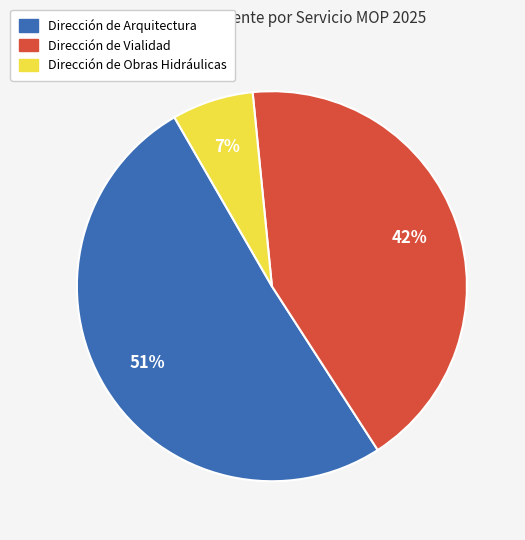

Which has a higher value, Dirección de Vialidad or Dirección de Arquitectura?

Dirección de Arquitectura